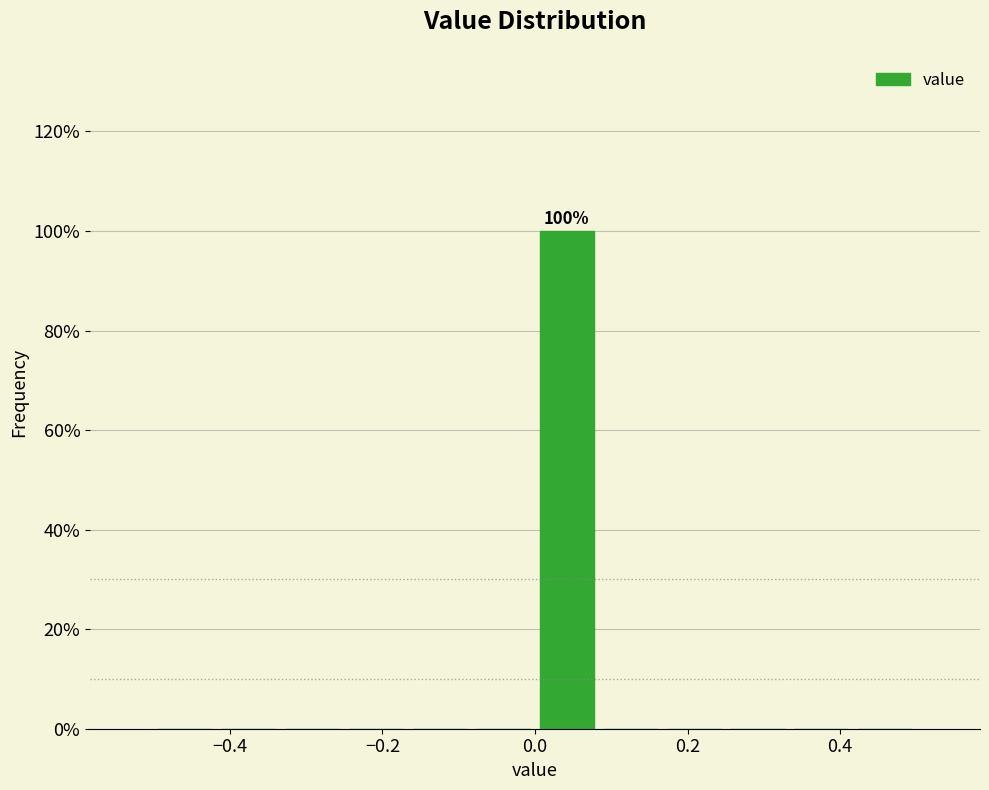

Which range on the x-axis has the tallest bar?

0.00 to 0.08